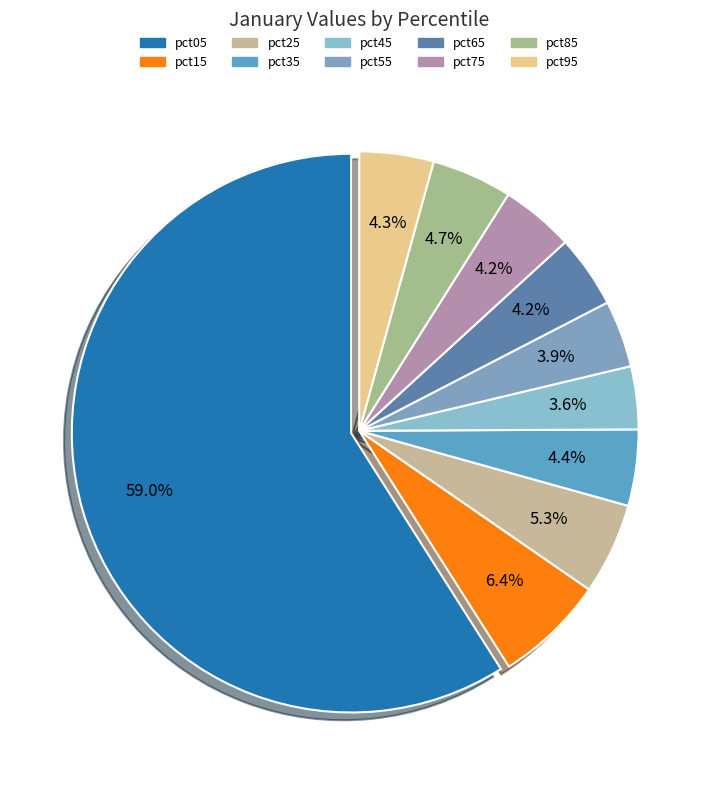

Rank the categories by value from highest to lowest.

pct05, pct15, pct25, pct85, pct35, pct95, pct75, pct65, pct55, pct45